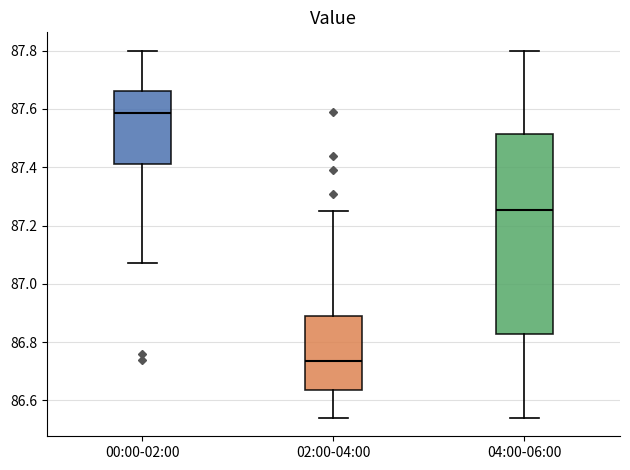

Which box has the lowest median line?

02:00-04:00